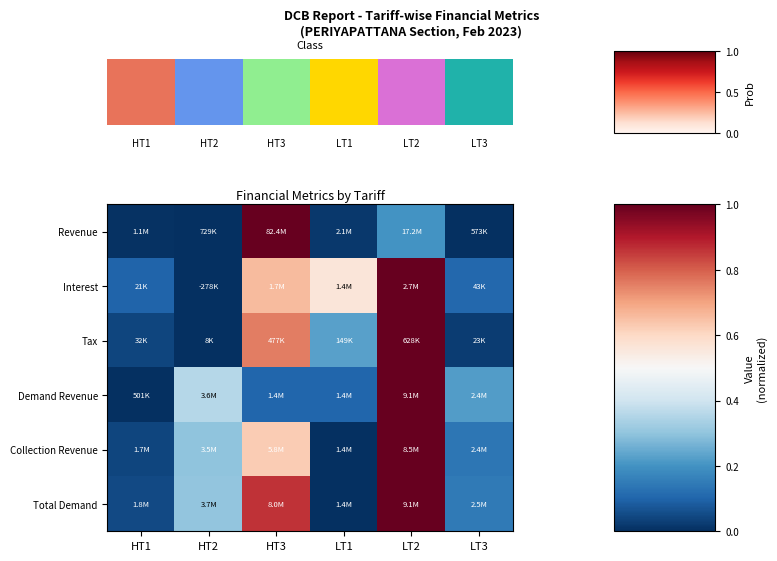

Which has a higher value, HT2 or LT3?

HT2